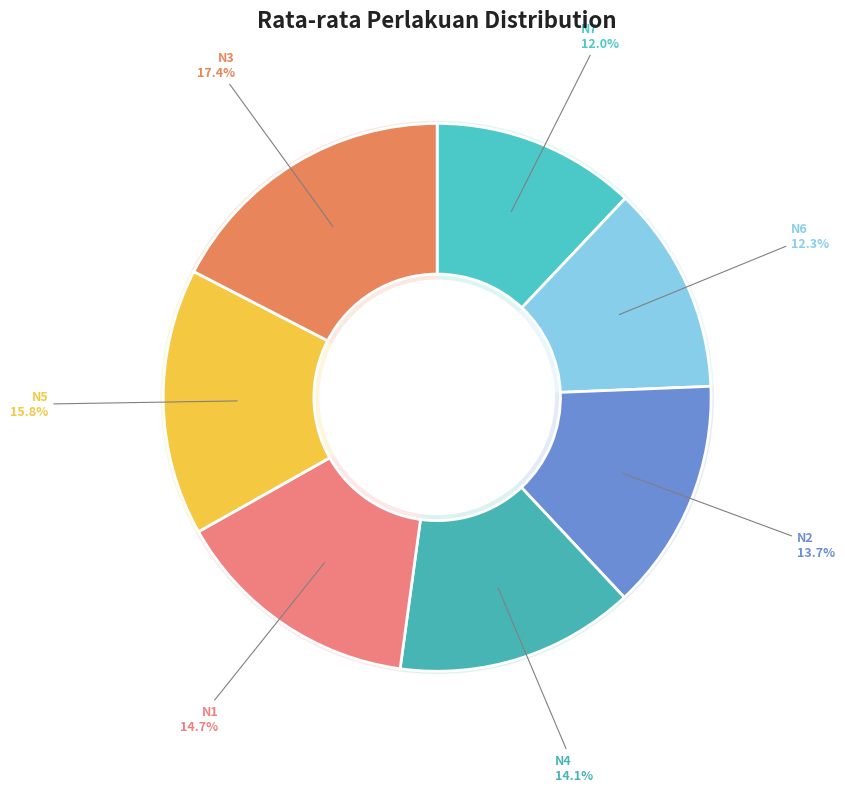

Approximately how many times larger is the value at N4 compared to N5?

0.9